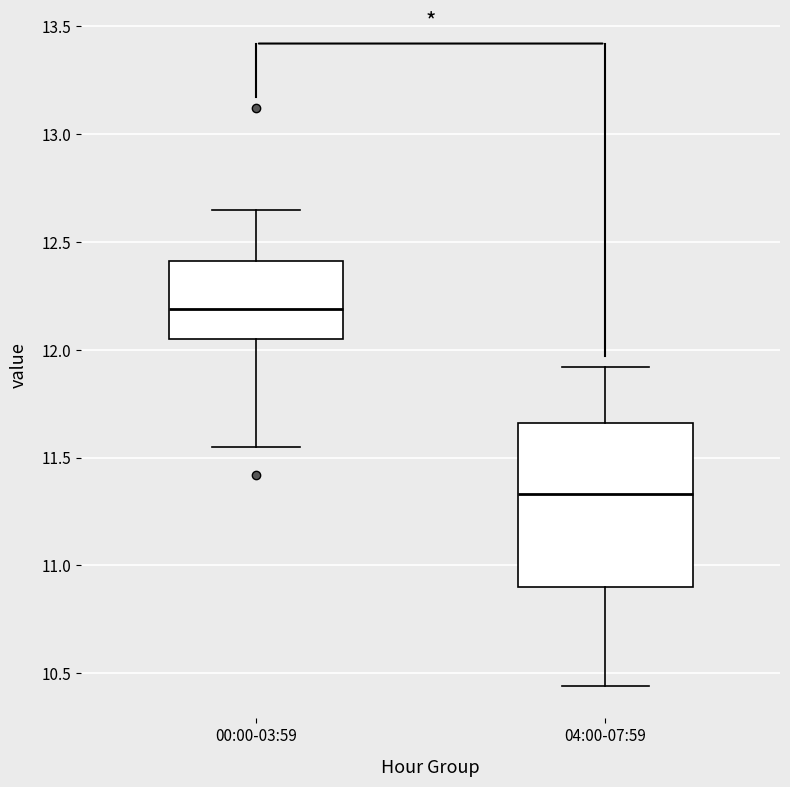

Reading left to right, transcribe this box plot: for each box, give where its median line is, the range the box spans, and where its two whiskers end, as read against the y-axis. The values are not printed on the chart, so give them approximately, as read against the axis.

00:00-03:59: median 12.20, box 12.05 to 12.40, whiskers 11.55 to 12.65
04:00-07:59: median 11.35, box 10.90 to 11.65, whiskers 10.45 to 11.90